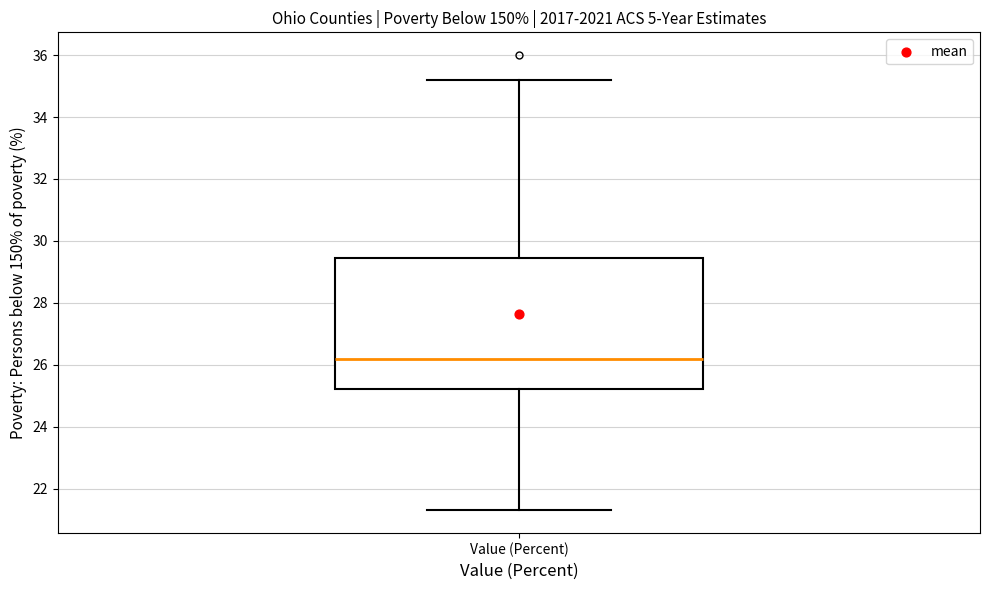

Where does the upper whisker of the box for Value (Percent) end on the y-axis? The values are not printed on the chart, so give them approximately, as read against the axis.

35.2